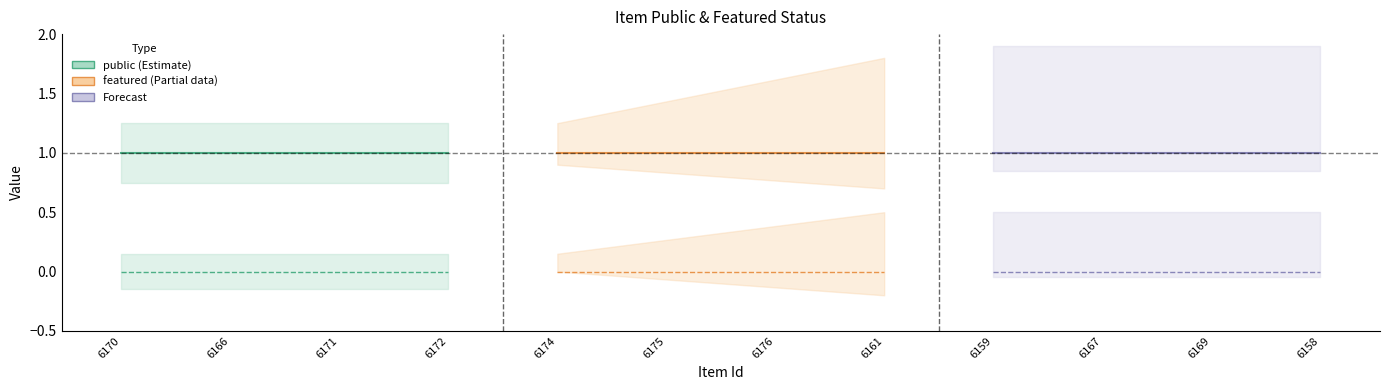

What position from the left is 6159?

9